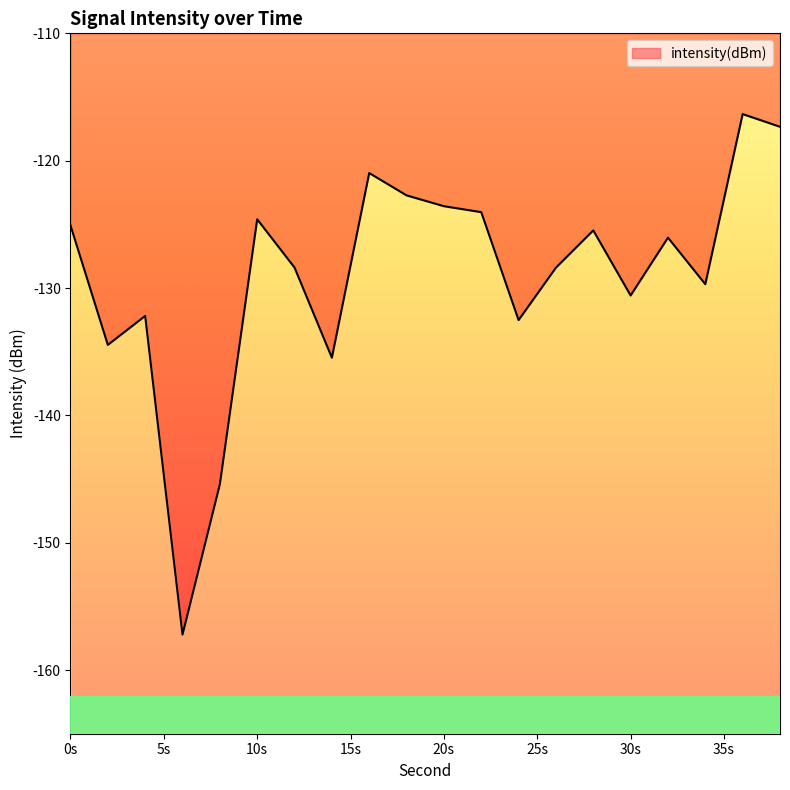

What is the difference between the values at 20 and 12?

4.8